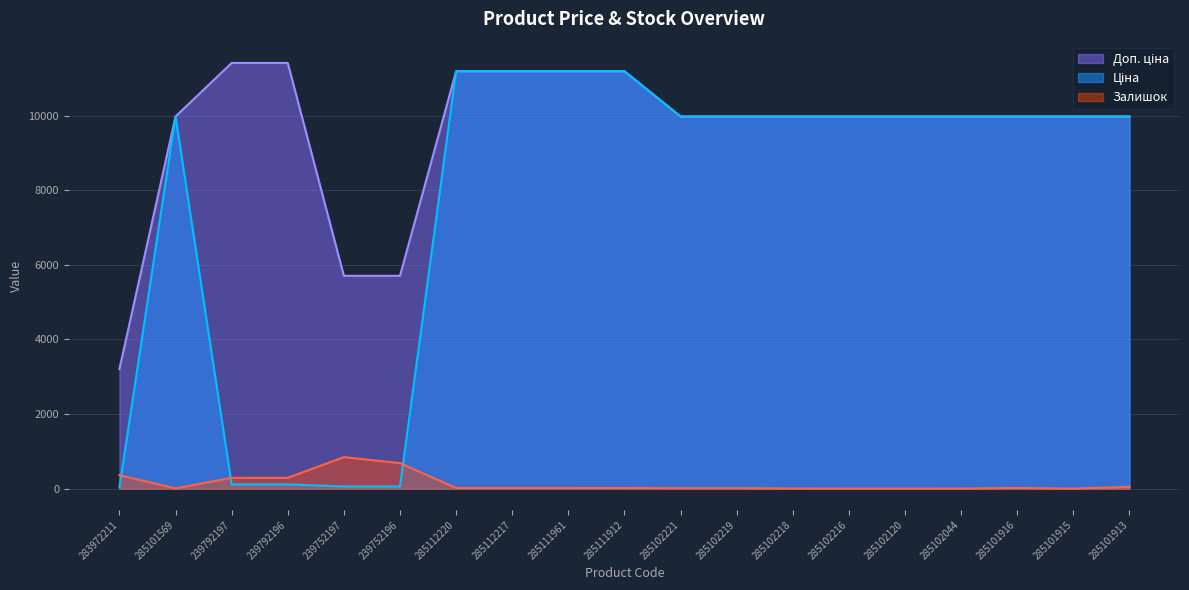

What is the sum of all Доп. ціна values?

181937.5